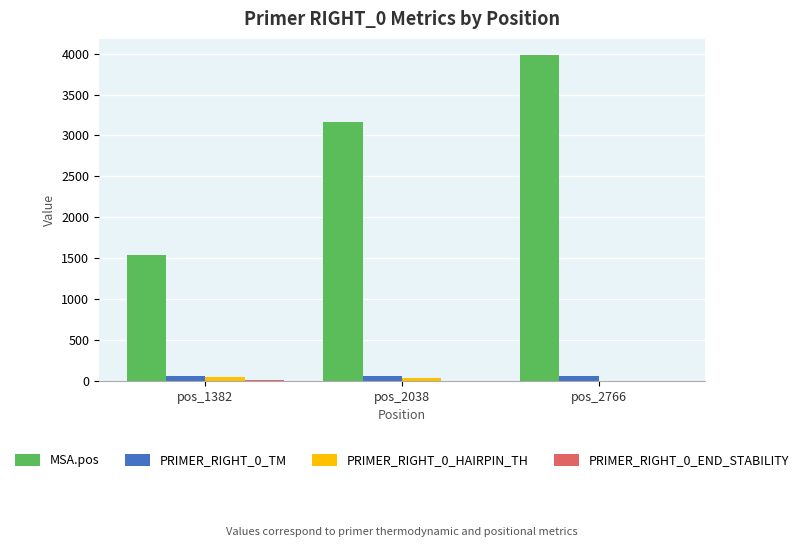

At which category is the sum across all series the highest?

pos_2766